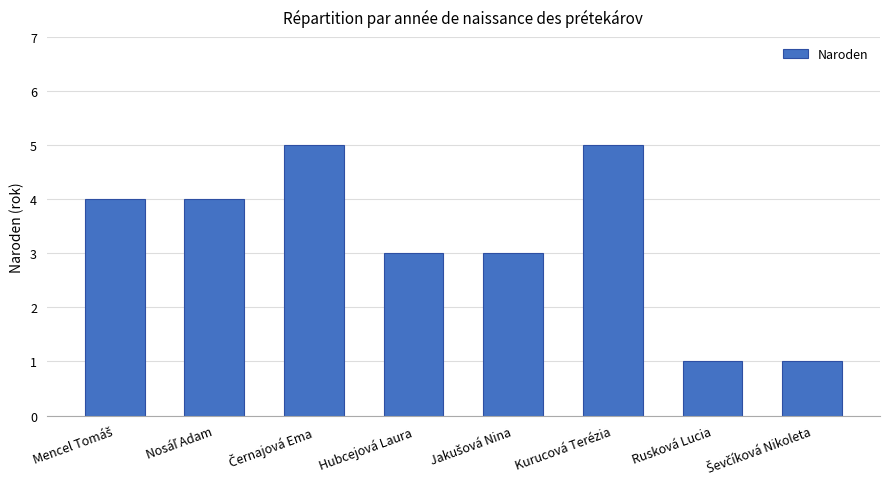

True or false: the data shows 3 at Hubcejová Laura.

True